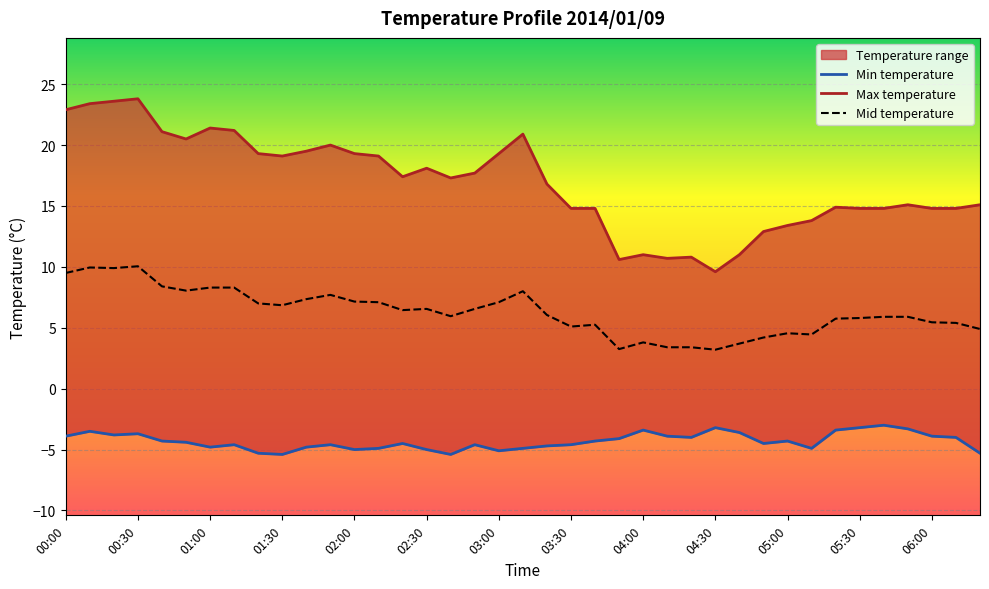

List the series in order of their peak value, highest first.

Max temperature, Mid temperature, Min temperature